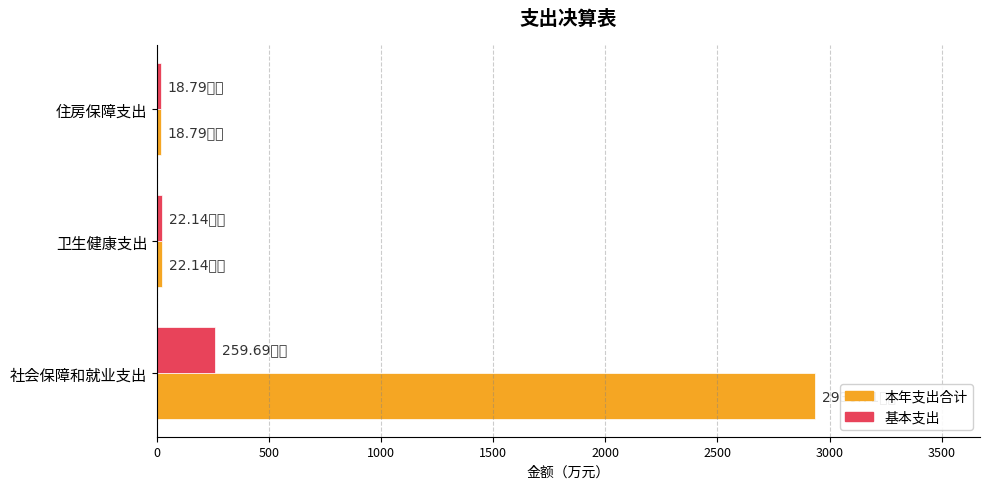

Rank the series at 社会保障和就业支出 from lowest to highest value.

基本支出, 本年支出合计